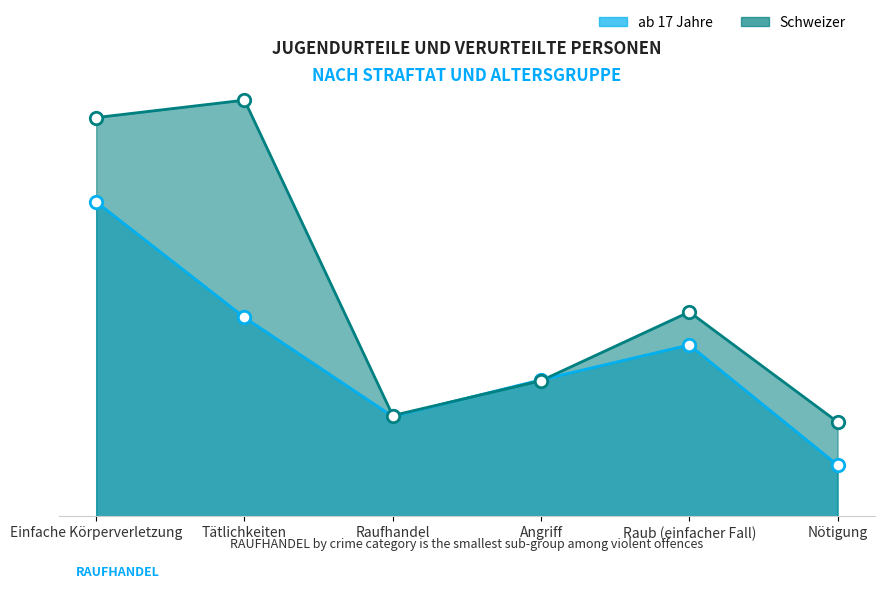

Which series contains the highest Y value?

Schweizer